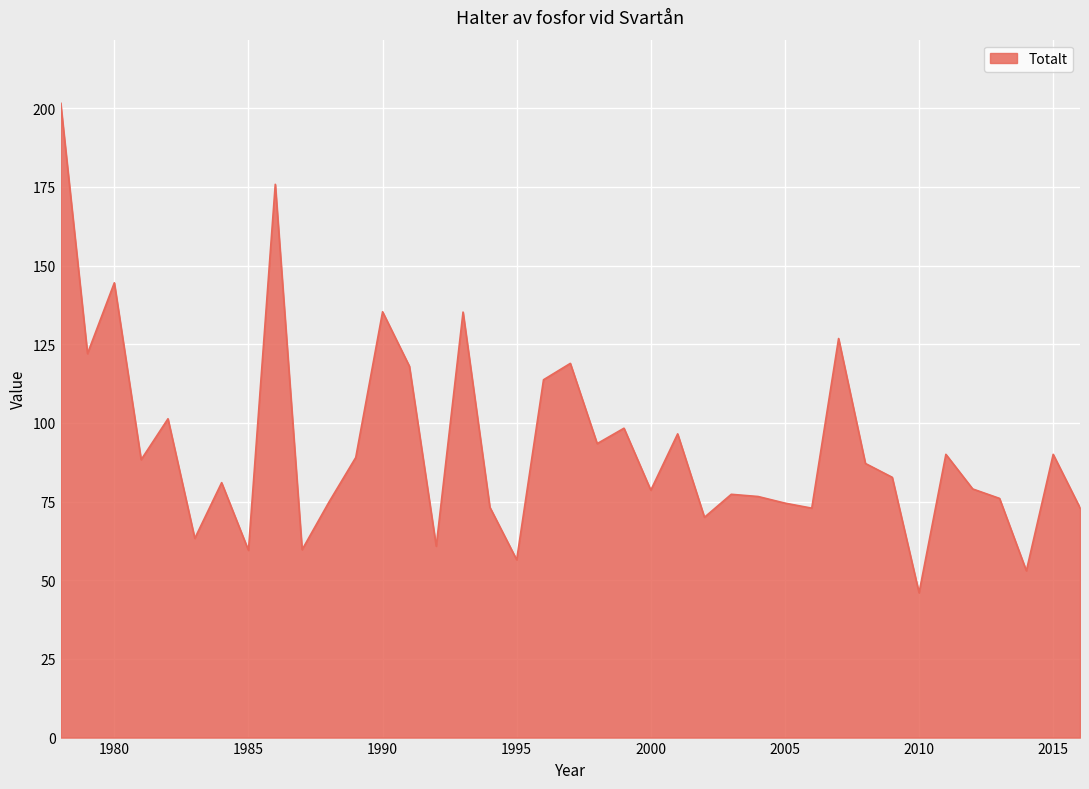

What is the minimum value shown in the chart?

46.0